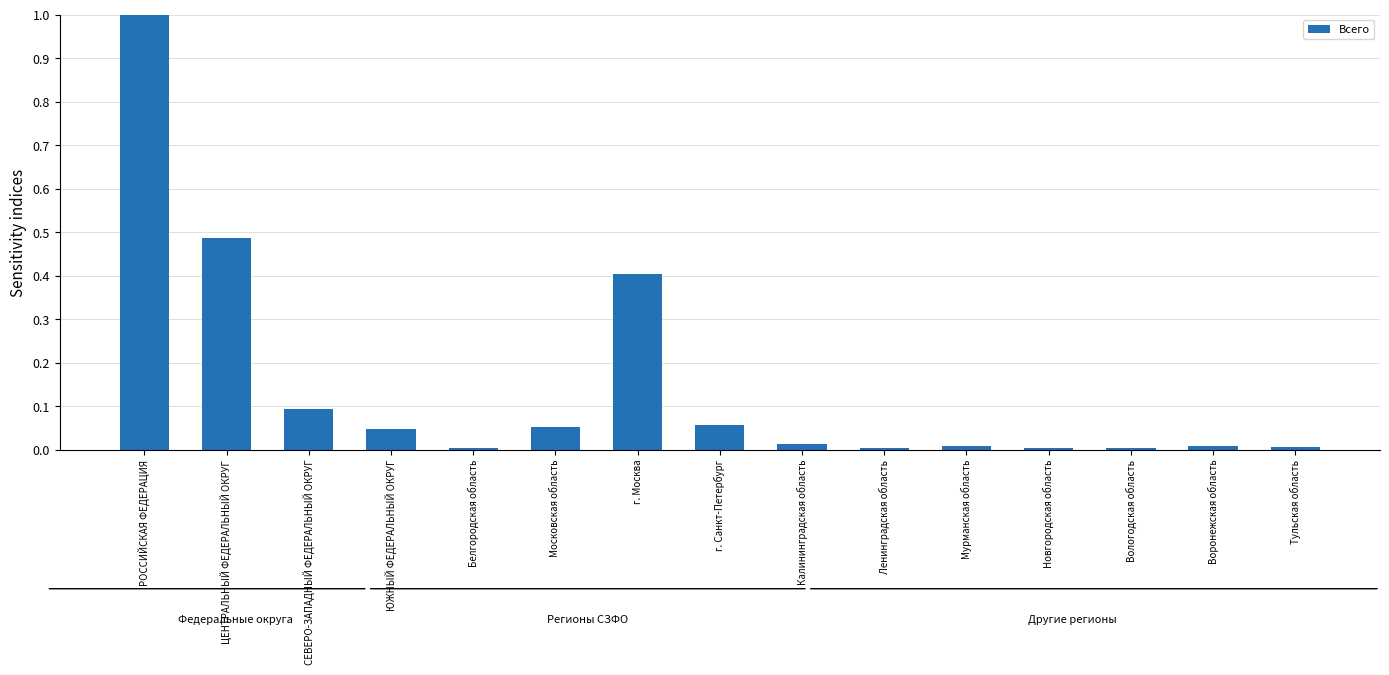

Between г. Москва and Белгородская область, which is larger?

г. Москва